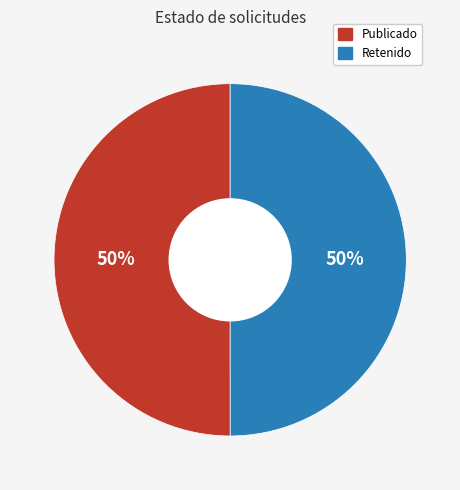

What is the ratio of the value at Retenido to the value at Publicado?

1.0